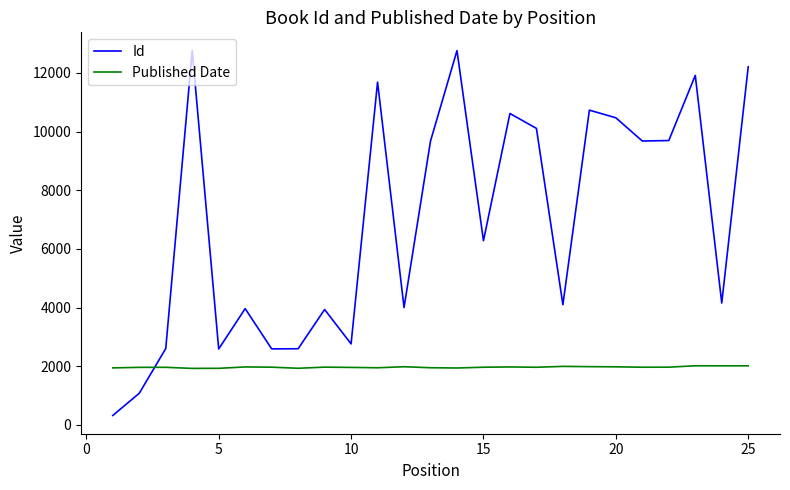

What is the maximum value shown in the chart?

12763